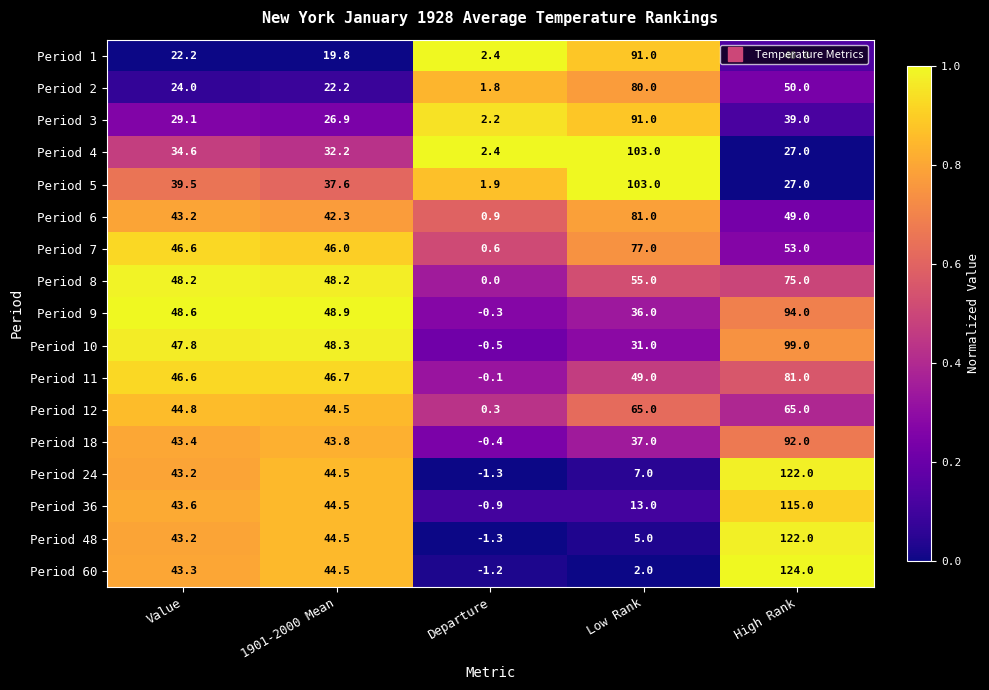

What is the minimum value shown in the chart?

-1.3